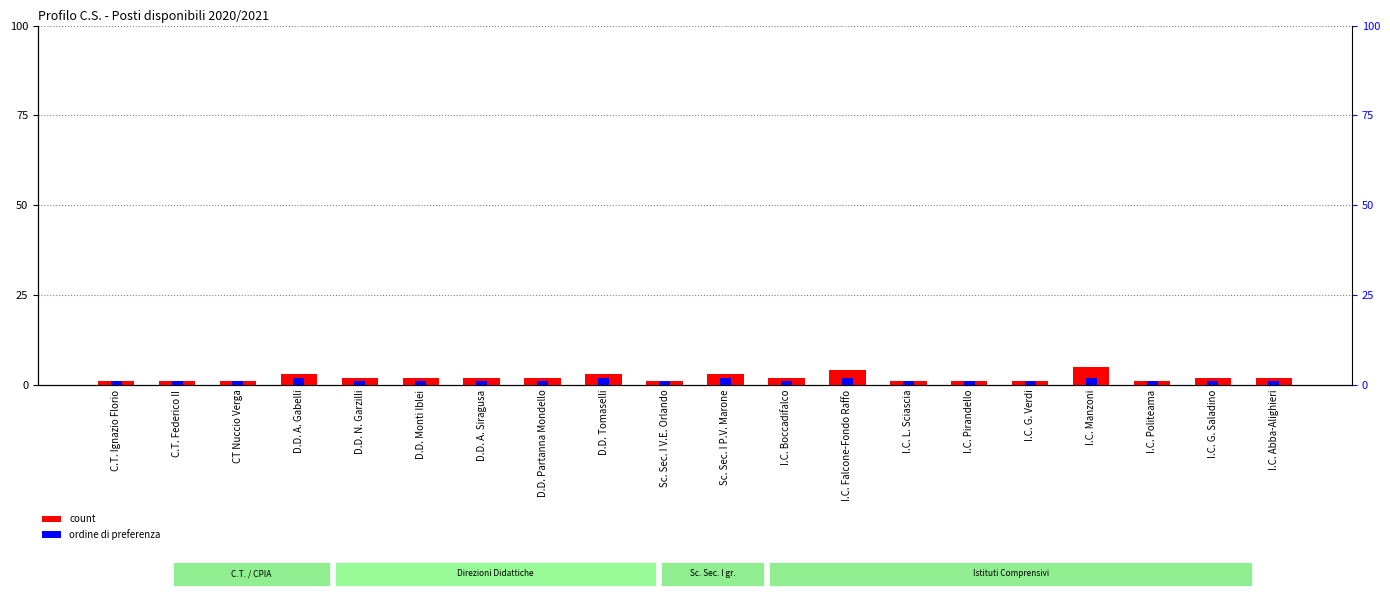

Which series changed the most between D.D. Monti Iblei and I.C. G. Saladino?

count